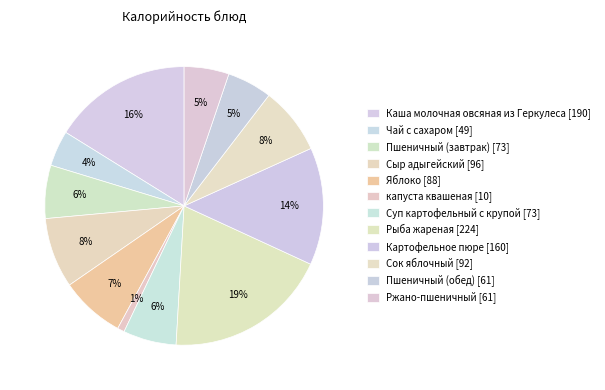

What percentage is NOT represented by Суп картофельный с крупой?

93.8%